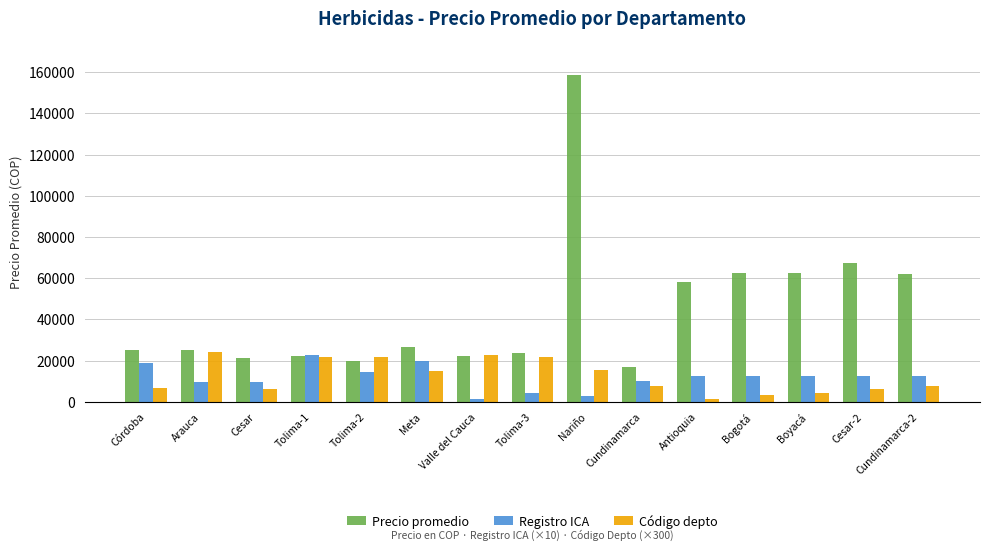

At which label is Precio promedio closest to 87700?

Cesar-2